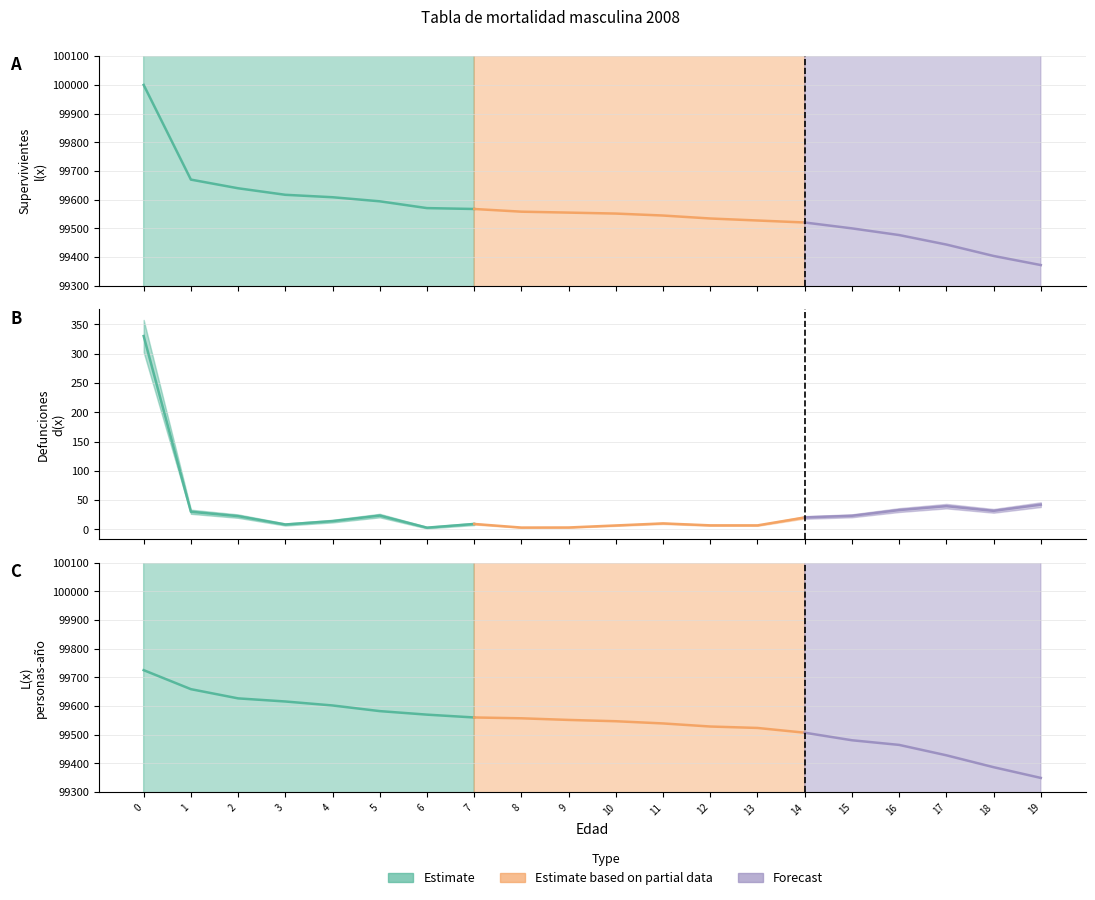

What is the difference between the highest and lowest values at 17?

99403.5